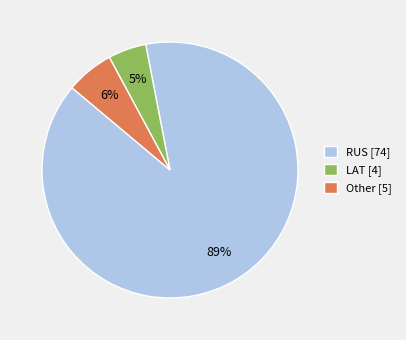

True or false: RUS [74] accounts for 99% of the total.

False